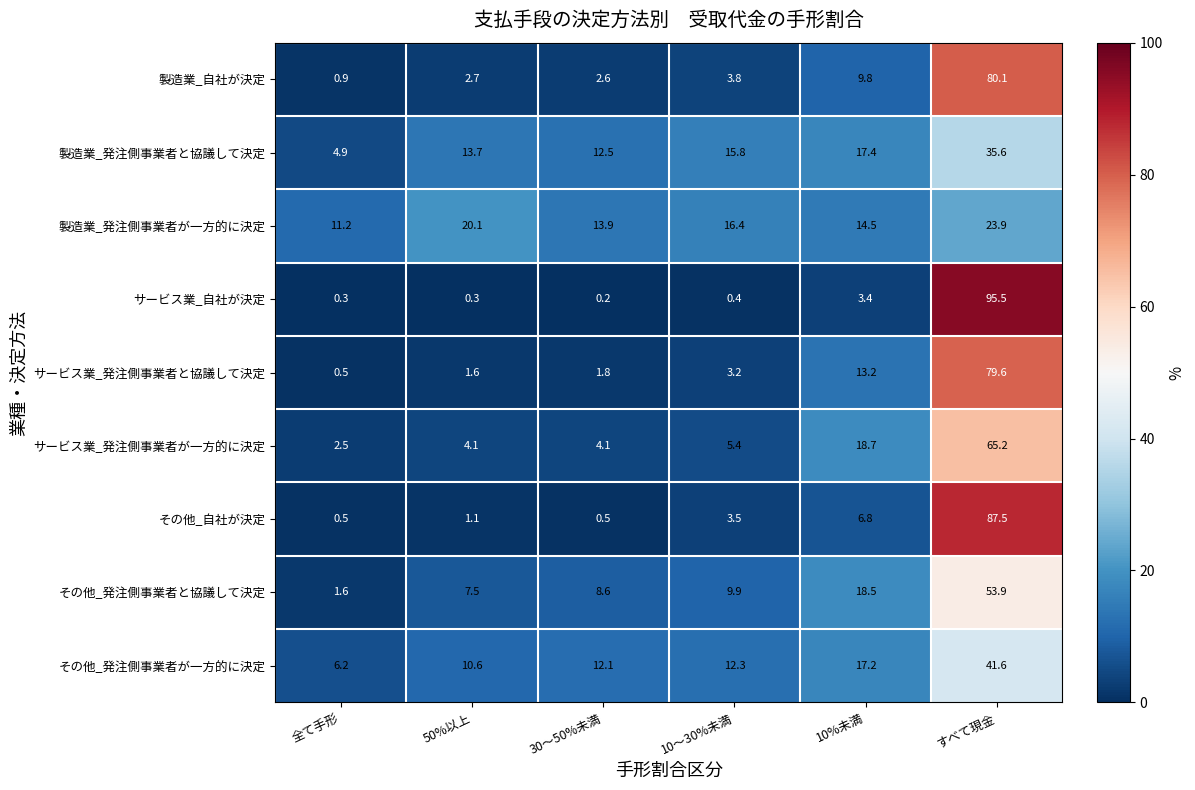

At which label does 製造業_自社が決定 first exceed 3?

10～30%未満